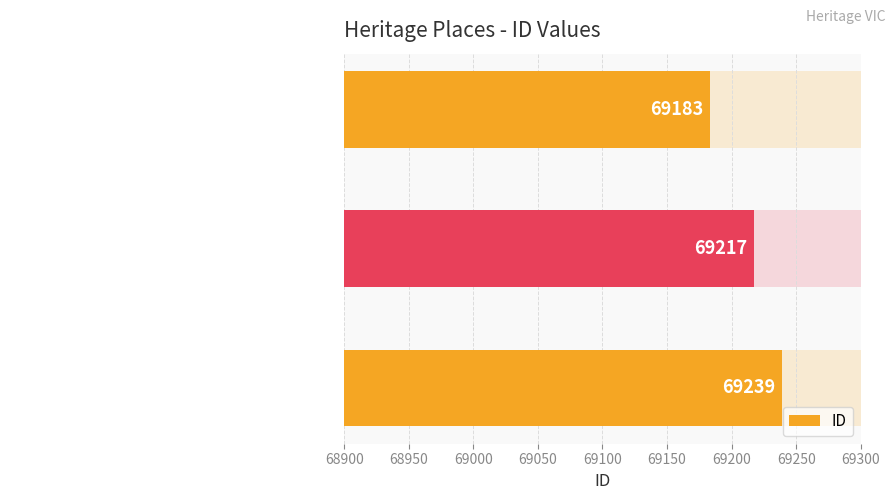

What value does the data have at Langslow's Building, to the nearest 5?

69240